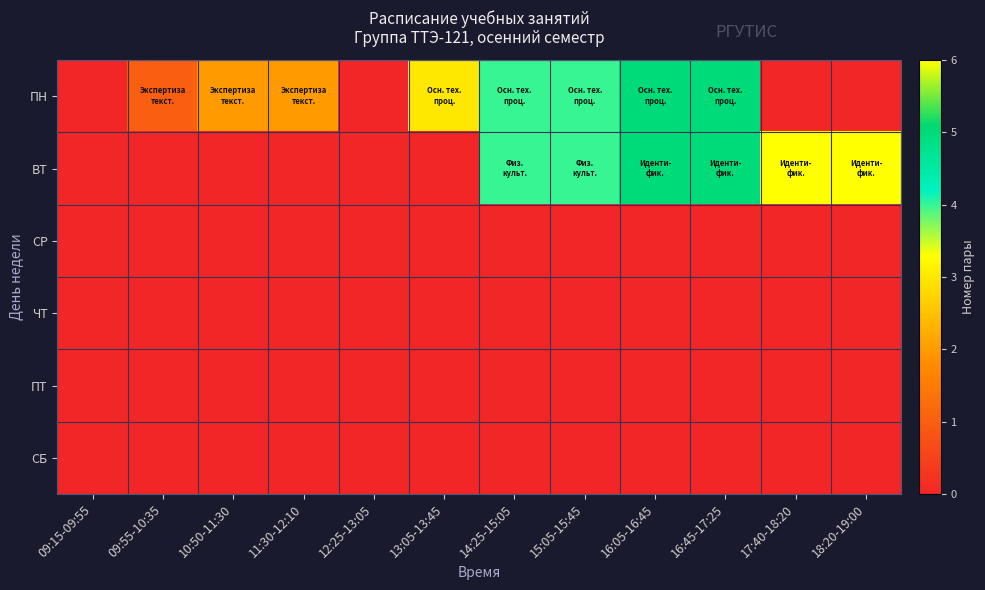

At which category is the sum across all series the highest?

16:05-16:45